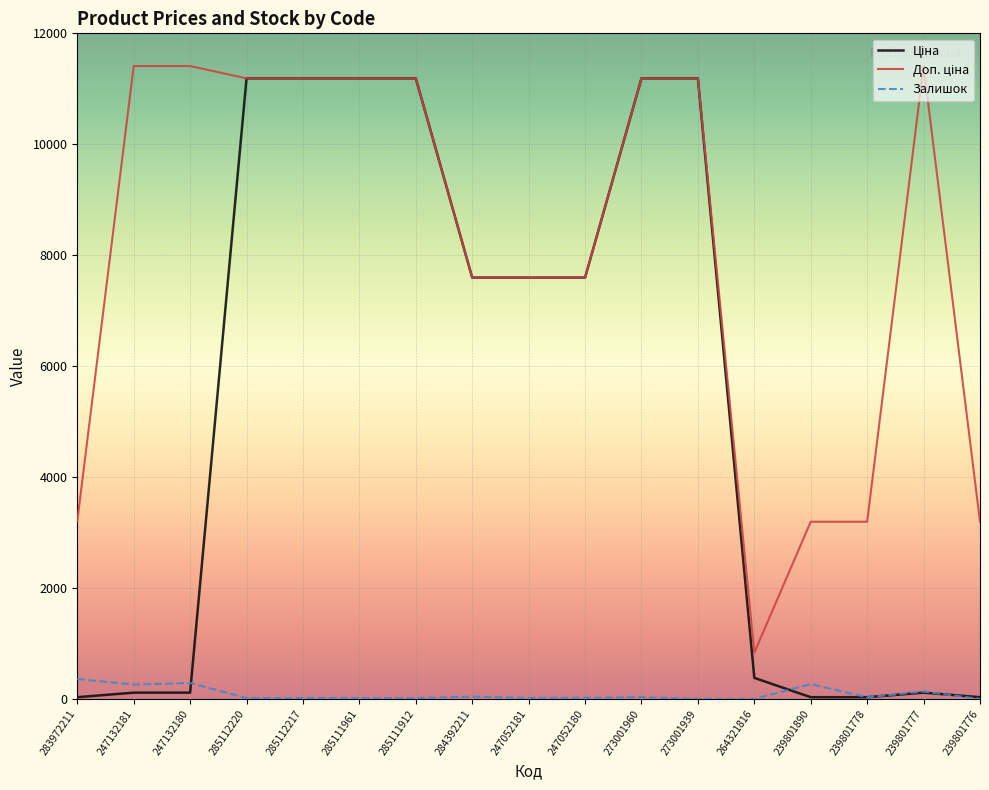

What is the total value across all series at 285111961?

22393.3